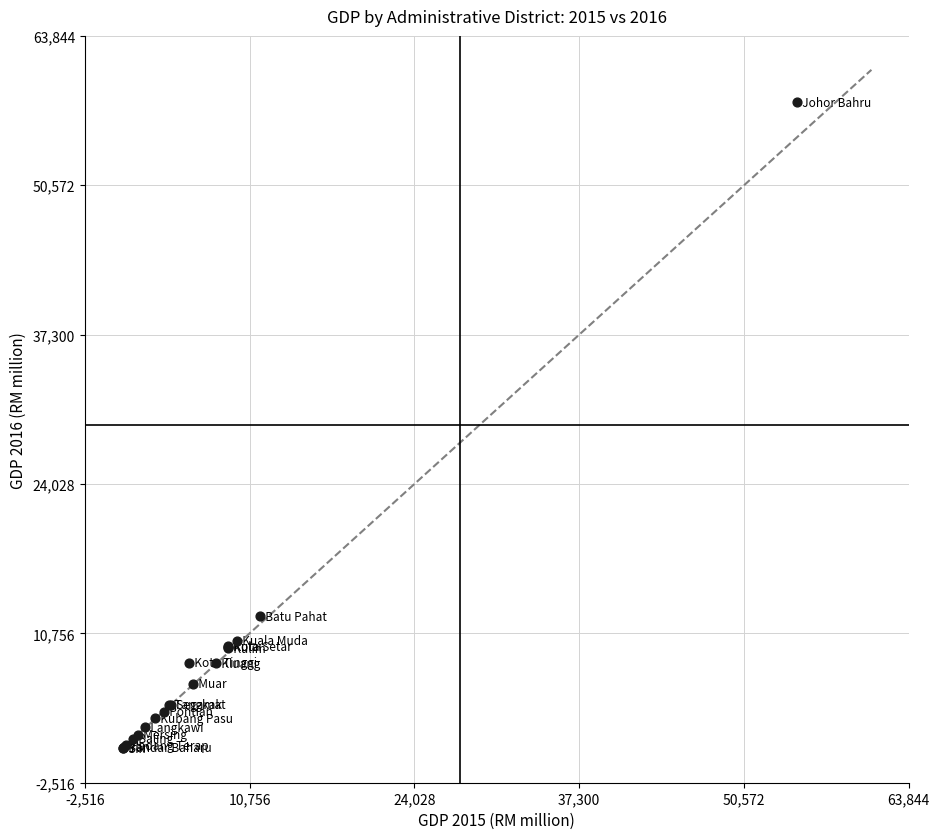

What Y value in the scatter plot is closest to 29228?

12278.8